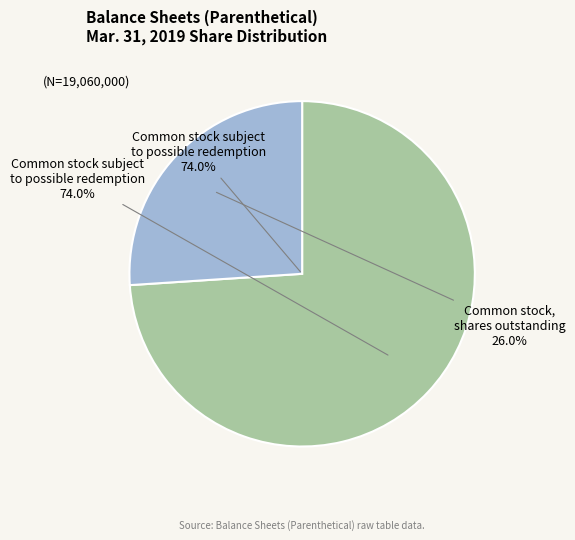

What percentage is the Common stock subject to possible redemption slice, to the nearest percent?

74%